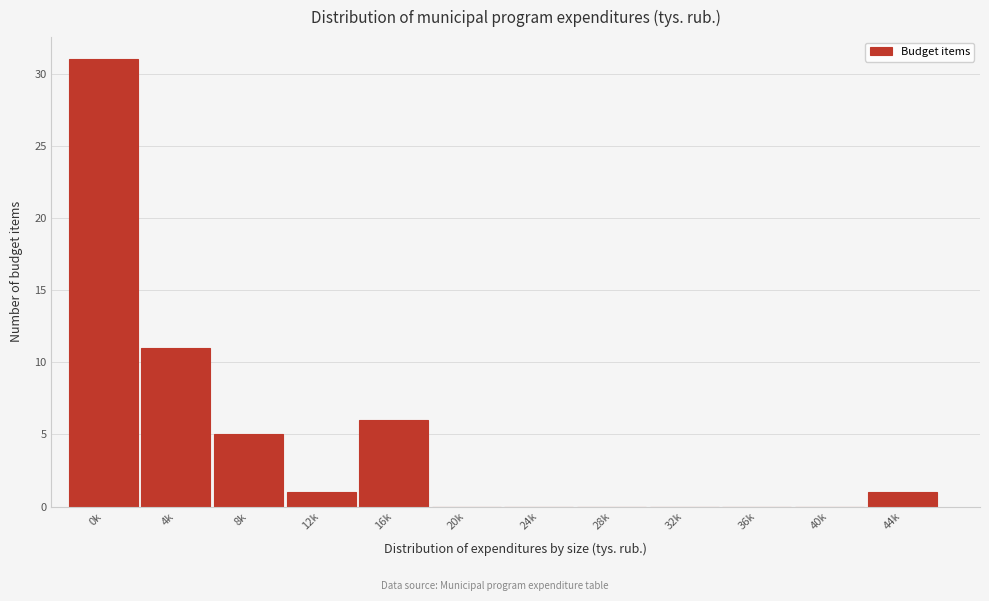

Reading left to right, what are all the values shown in this chart?

0k=31	4k=11	8k=5	12k=1	16k=6	20k=0	24k=0	28k=0	32k=0	36k=0	40k=0	44k=1